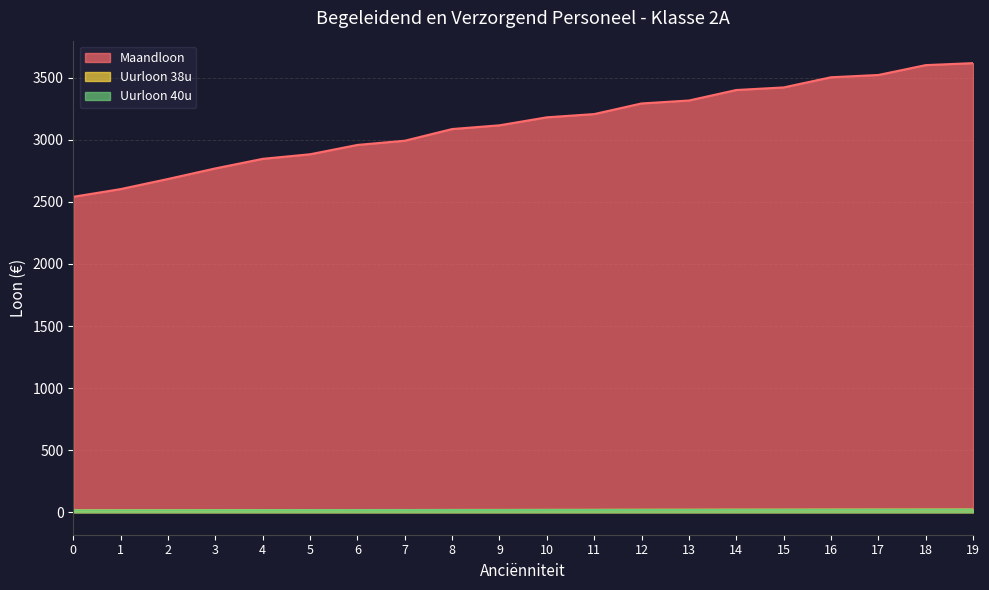

How many lines are shown in the chart?

3